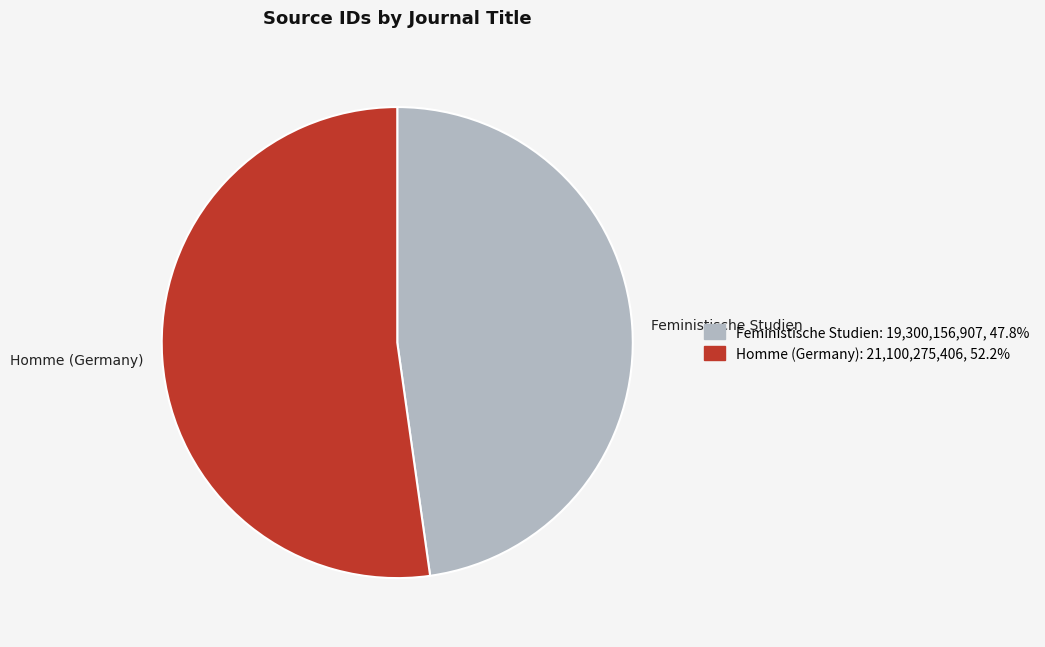

Approximately how many times larger is the value at Homme (Germany) compared to Feministische Studien?

1.1